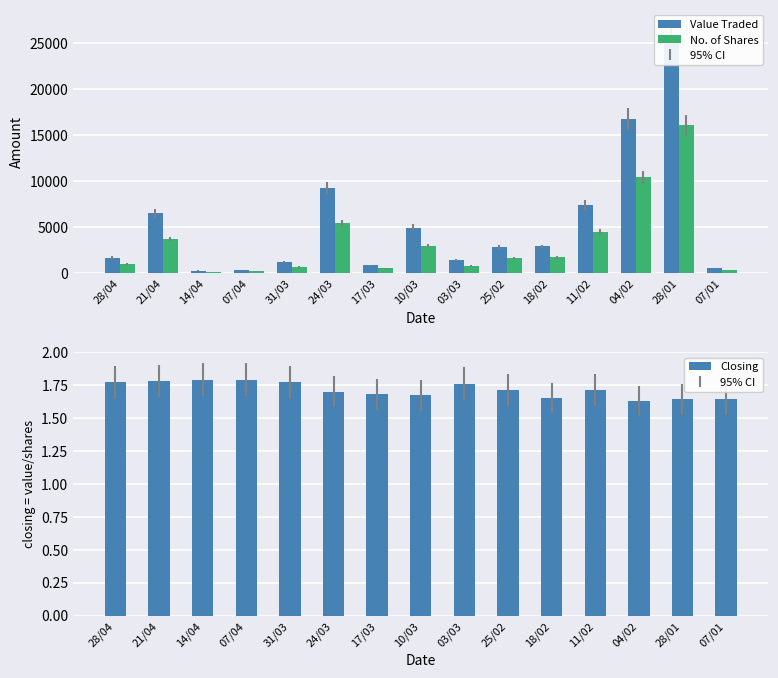

Rank the series at 31/03 from highest to lowest value.

Value Traded, No. of Shares, Closing